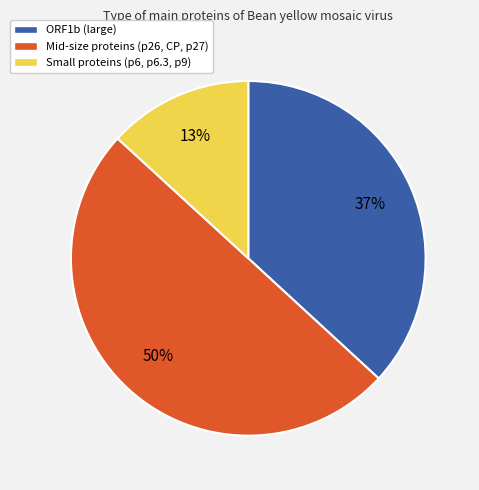

The Small proteins (p6, p6.3, p9) slice represents 6% of the pie. True or false?

False